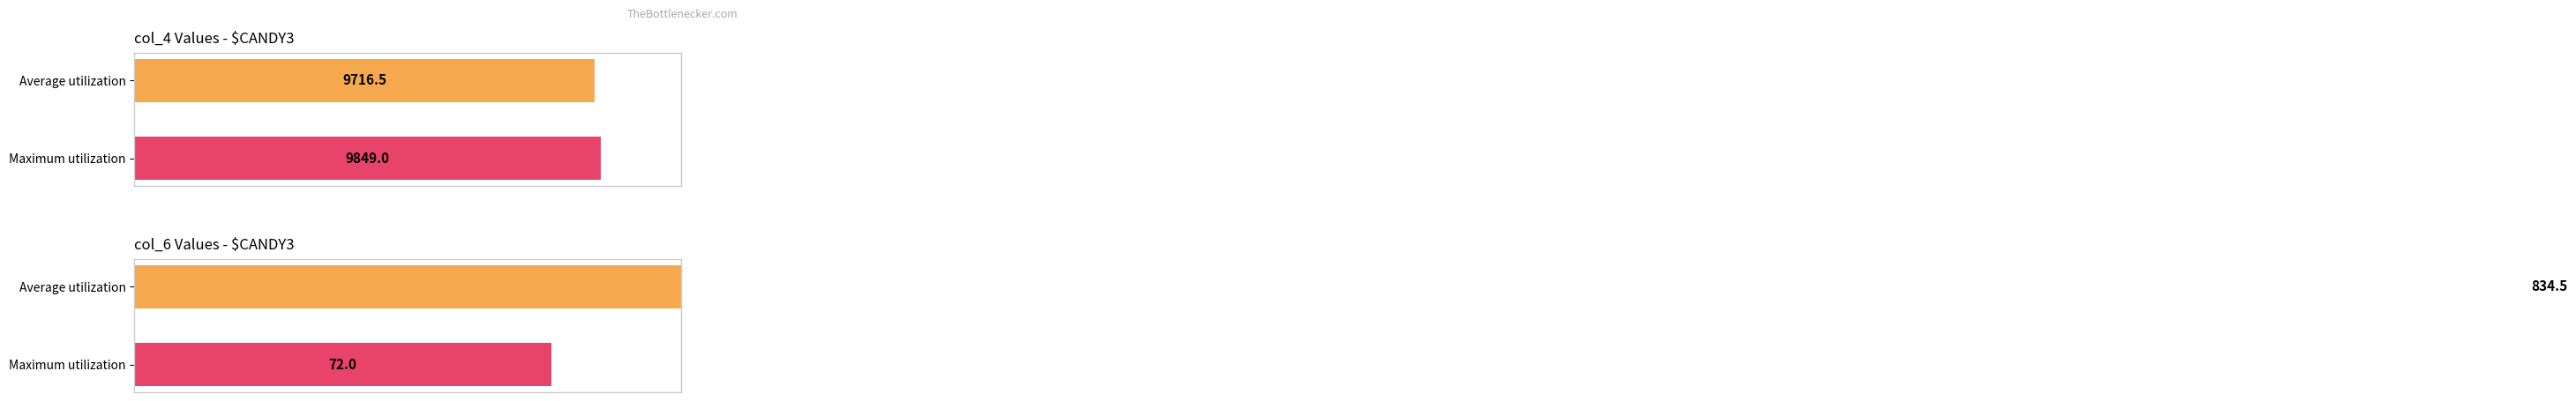

What are all the series names shown in the legend?

Average utilization, Maximum utilization